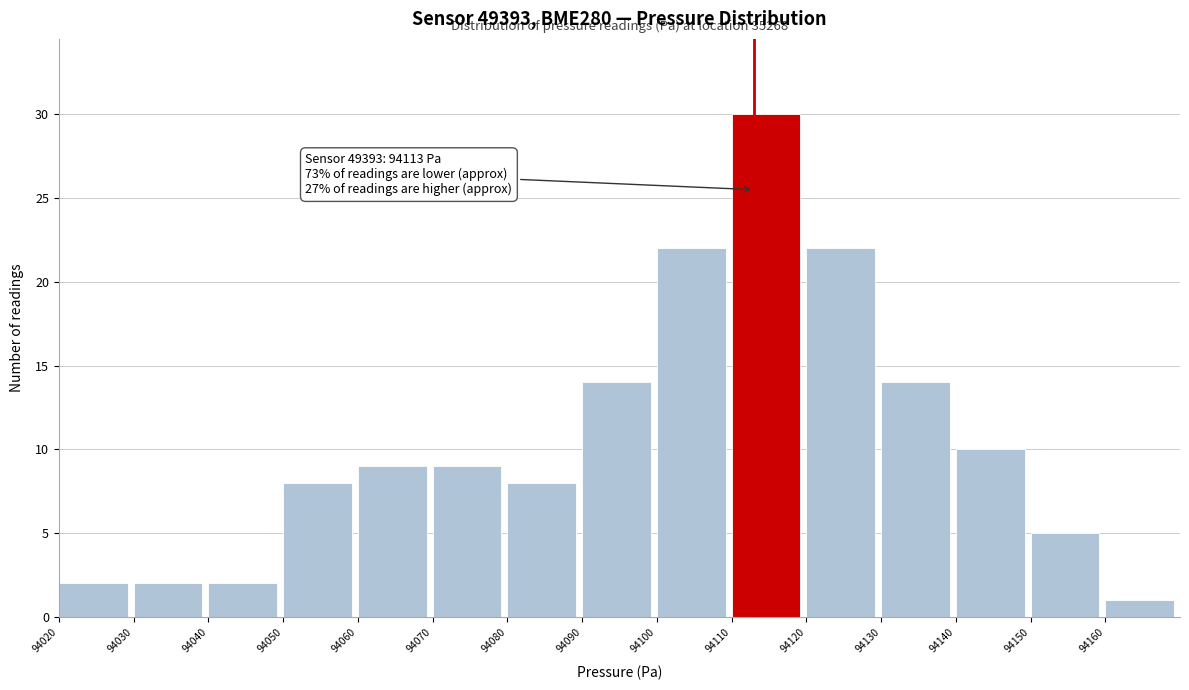

Over which range of the x-axis is the bar tallest?

94110 to 94120